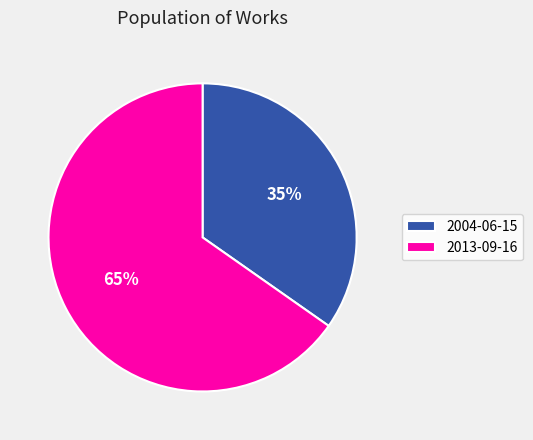

Which slice represents more than half of the pie?

2013-09-16